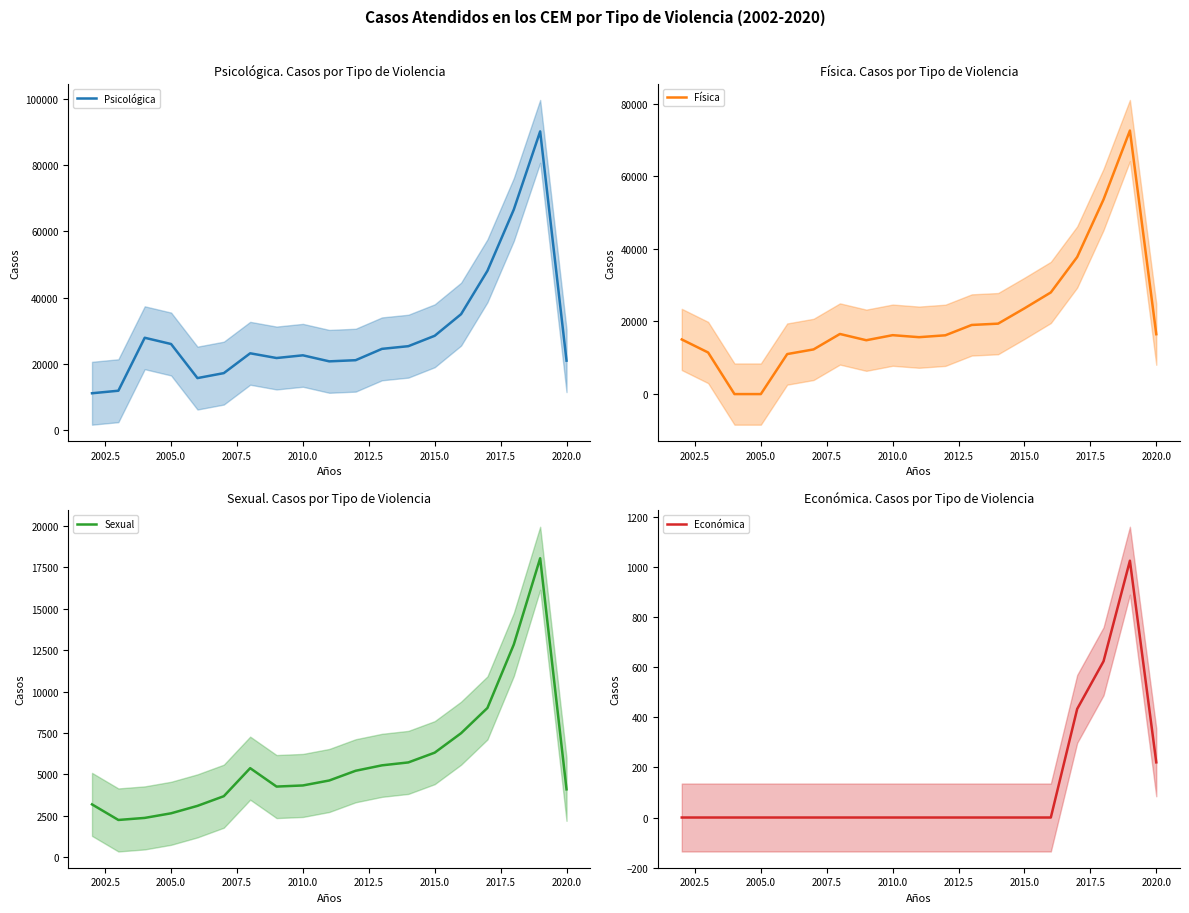

Rank the series at 2015.0 from highest to lowest value.

Psicológica, Física, Sexual, Económica